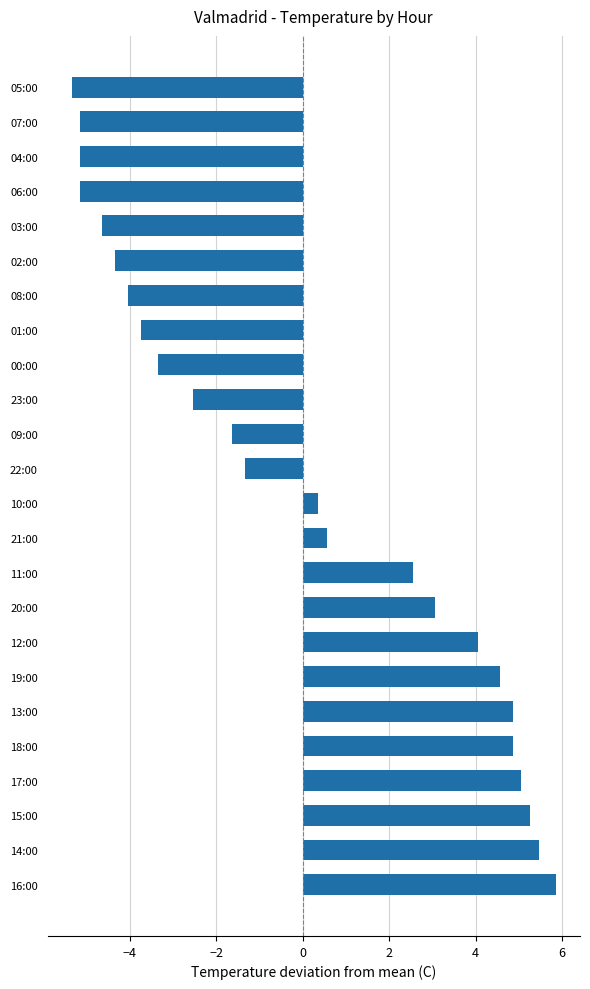

At which category does the chart reach its peak across all series?

16:00